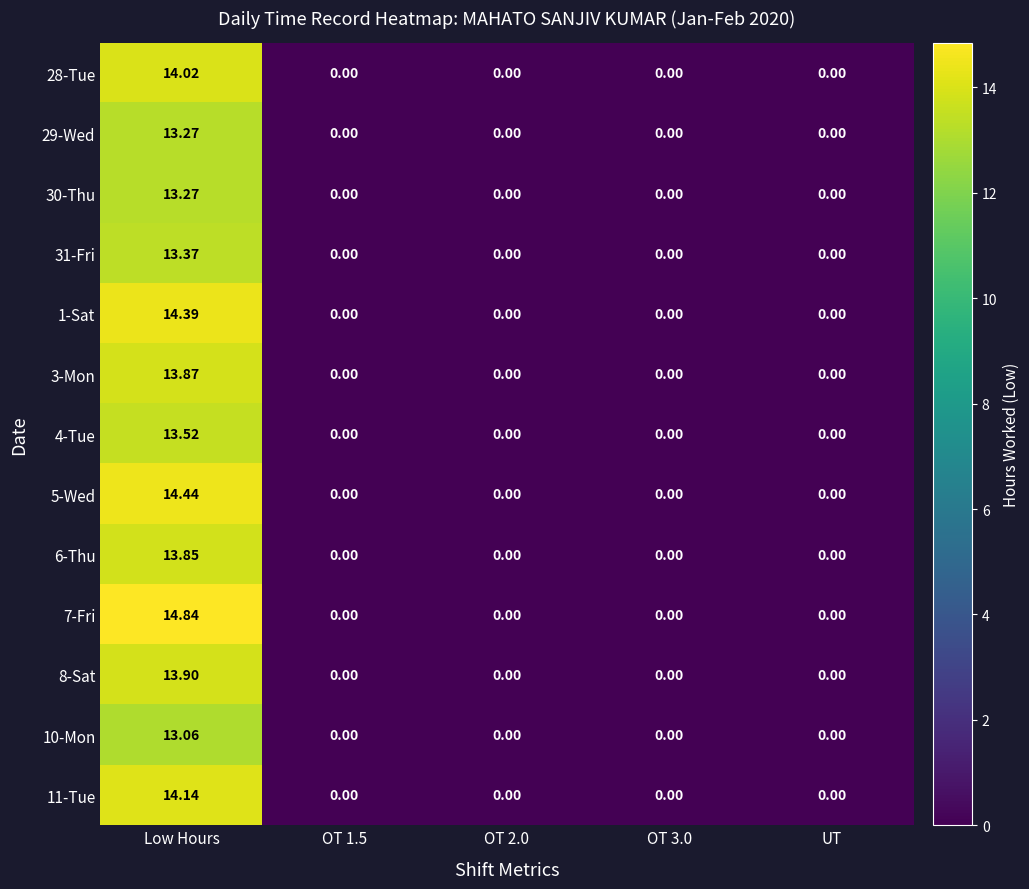

Is the value of 3-Mon at Low Hours greater than the value of 29-Wed at Low Hours?

Yes